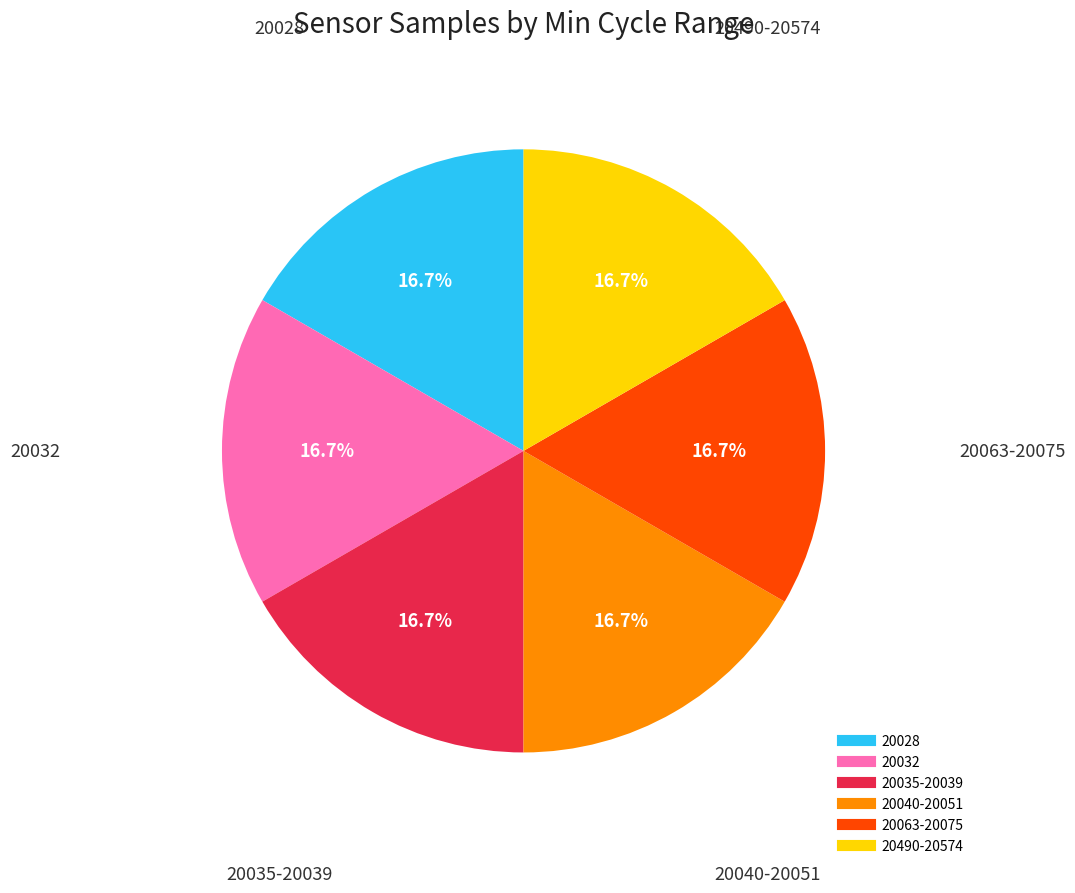

Is there a majority slice in this chart?

No